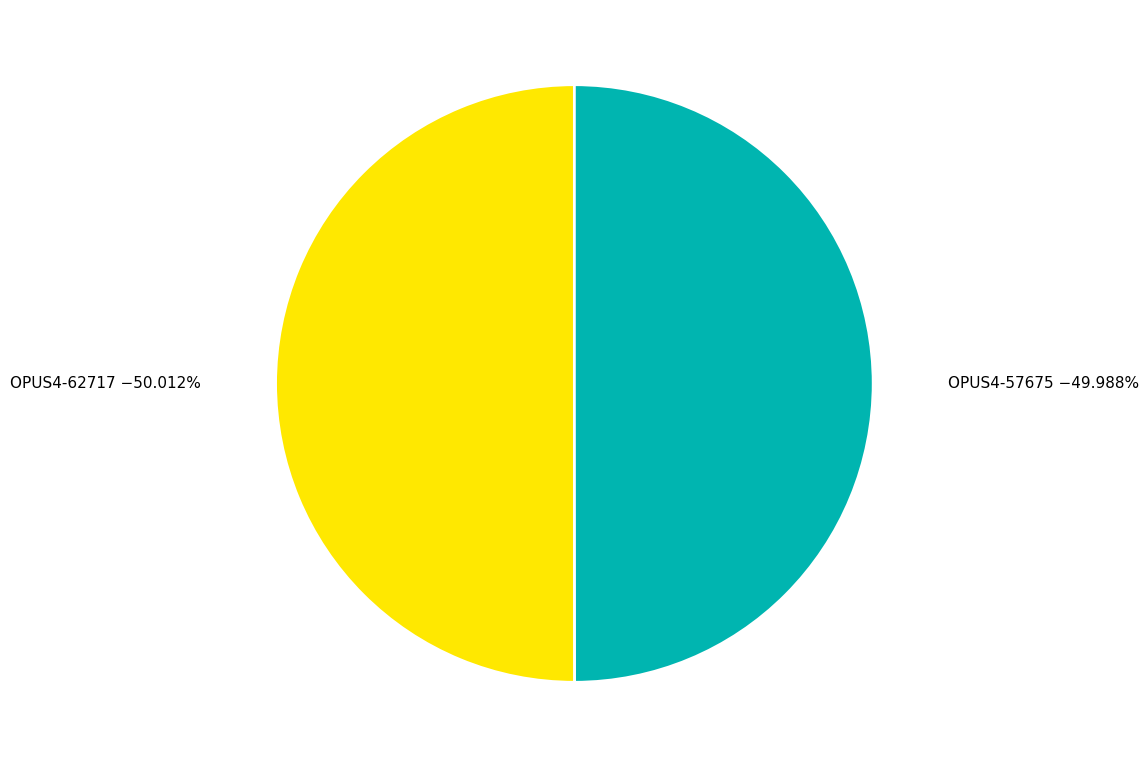

Is there a majority slice in this chart?

Yes